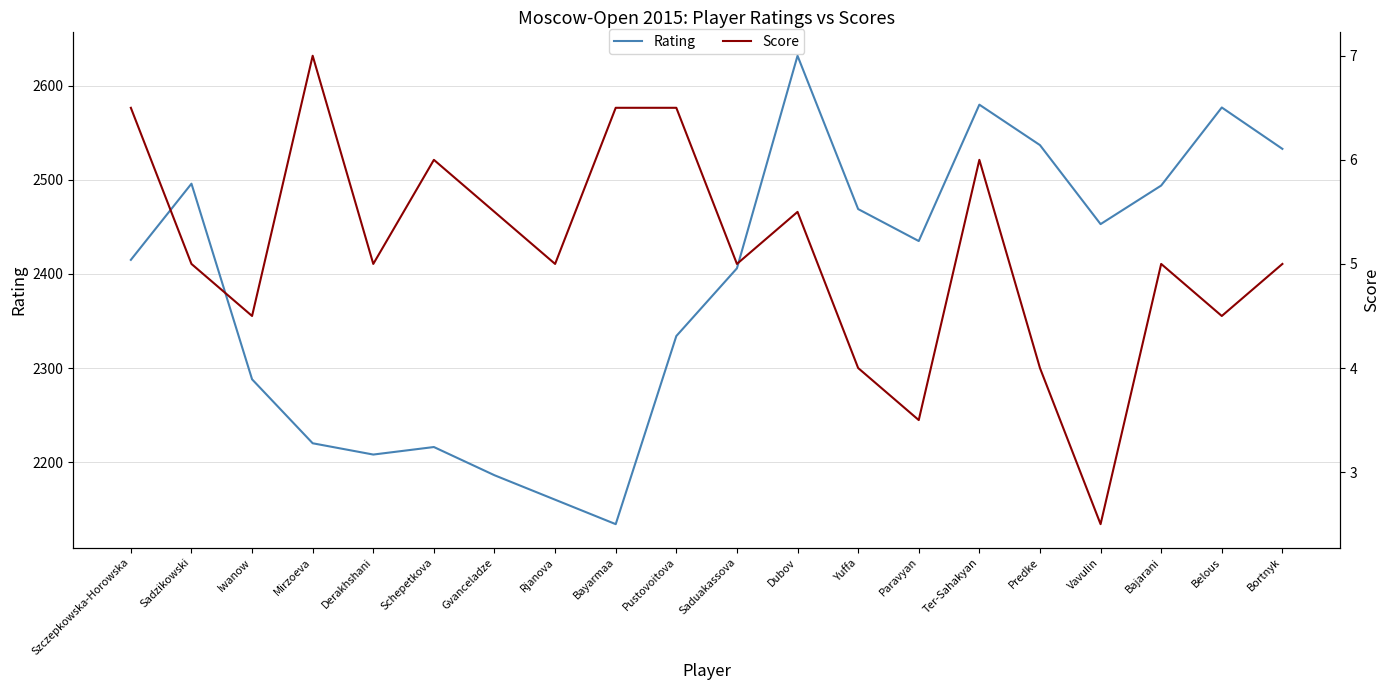

The Rating series shows 1019.1 at Ter-Sahakyan. True or false?

False